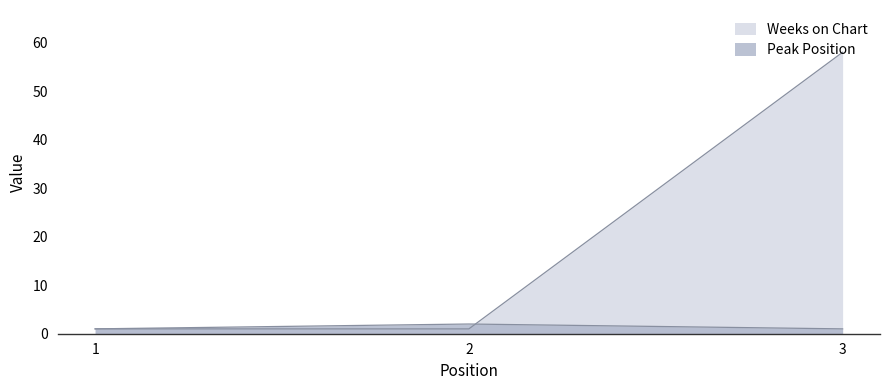

Is the value of Peak Position at 3 greater than the value of Weeks on Chart at 2?

No